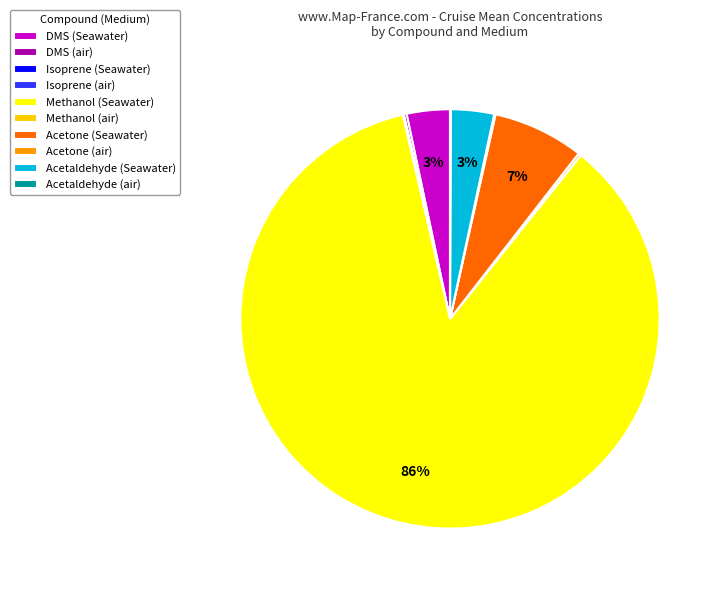

Is it true that DMS (Seawater) is 3% of the pie?

True